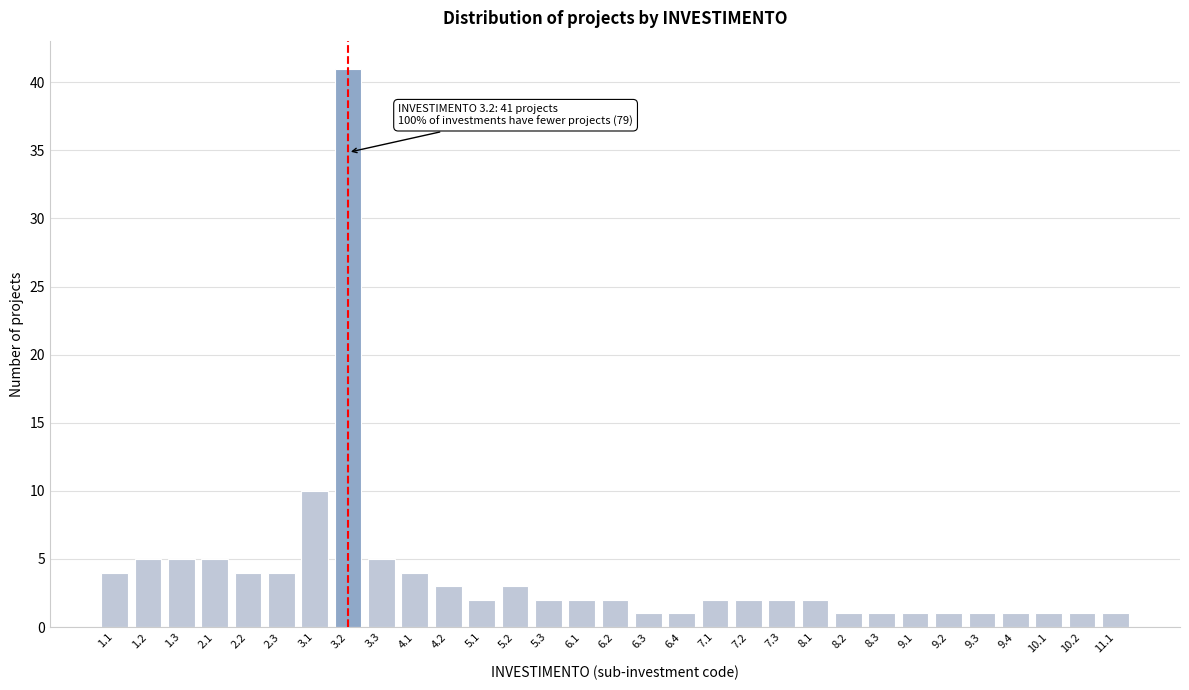

Which has a higher value, 2.3 or 3.2?

3.2